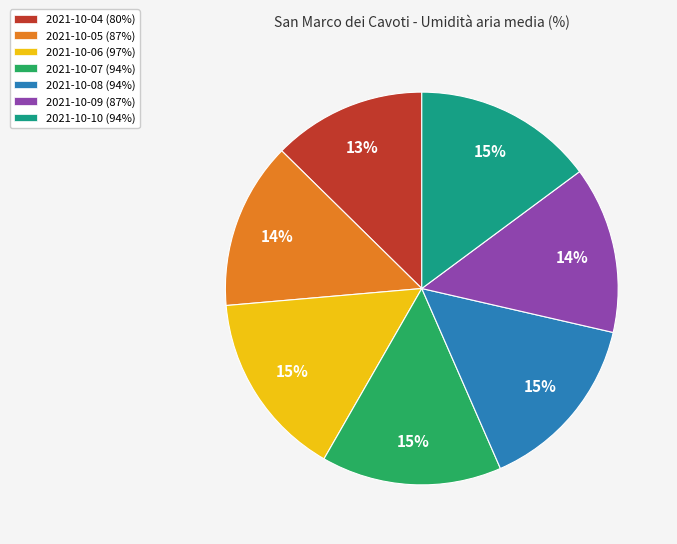

Approximately how many times larger is the value at 2021-10-08 compared to 2021-10-06?

1.0